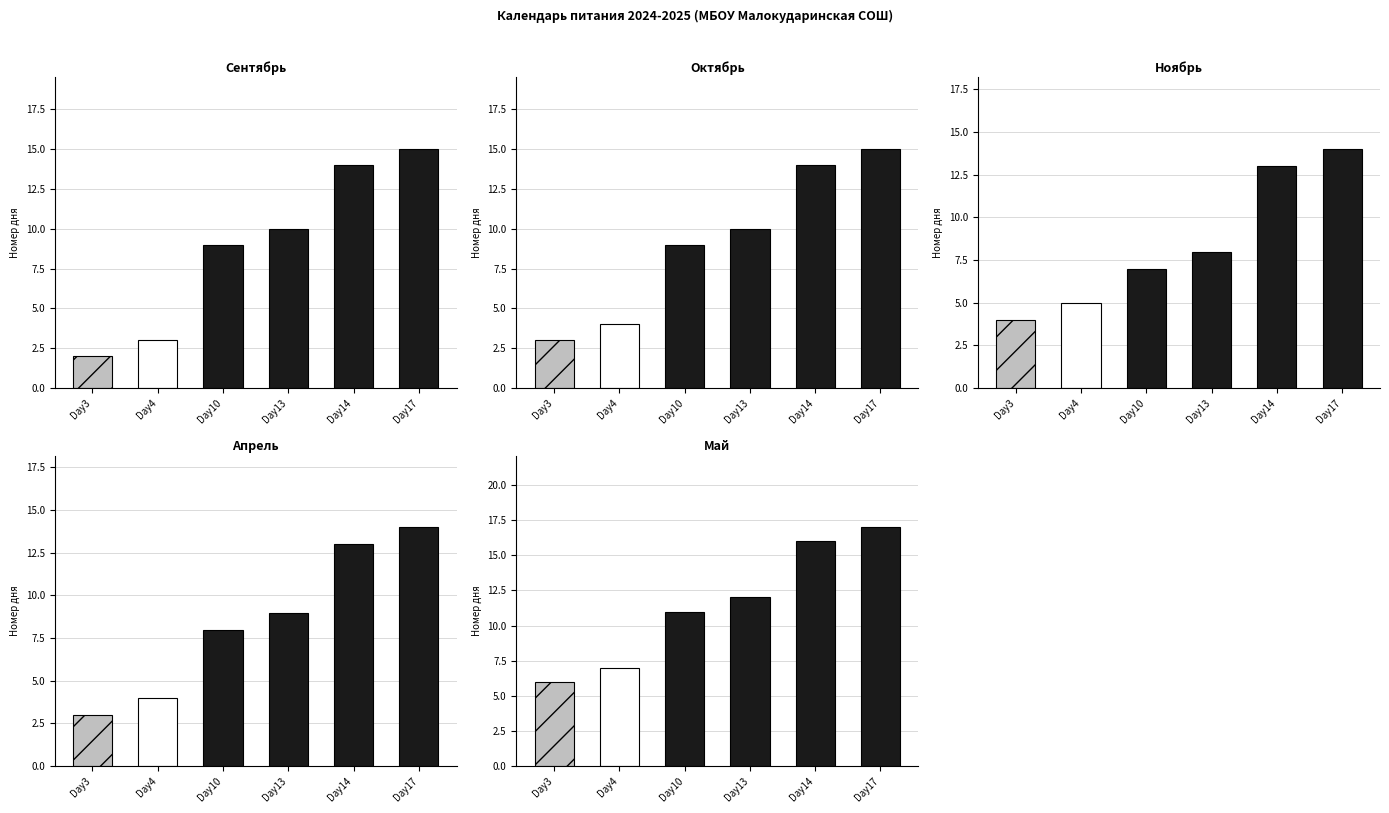

At how many categories does at least one series exceed 6?

5